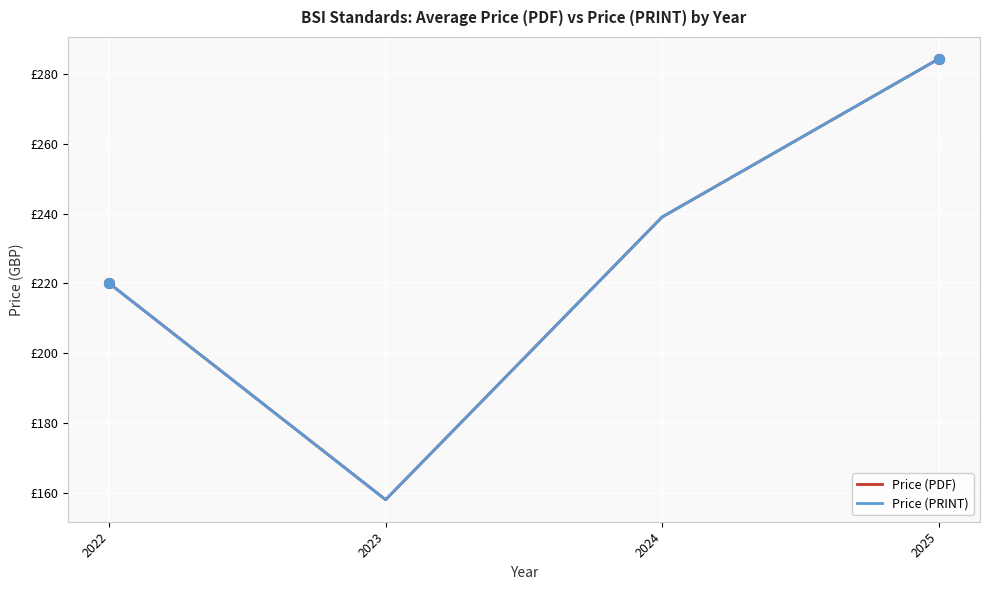

What is the total value across all series at 2023?

316.0